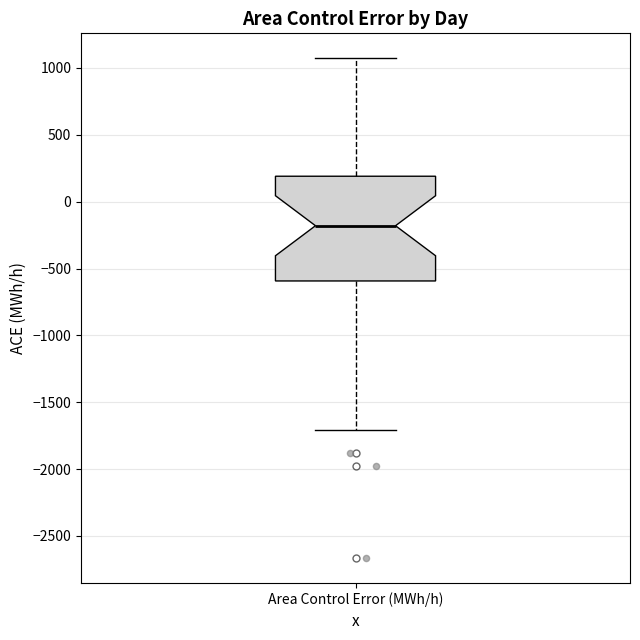

Where does the upper whisker of the box for Area Control Error (MWh/h) end on the y-axis? The values are not printed on the chart, so give them approximately, as read against the axis.

1050